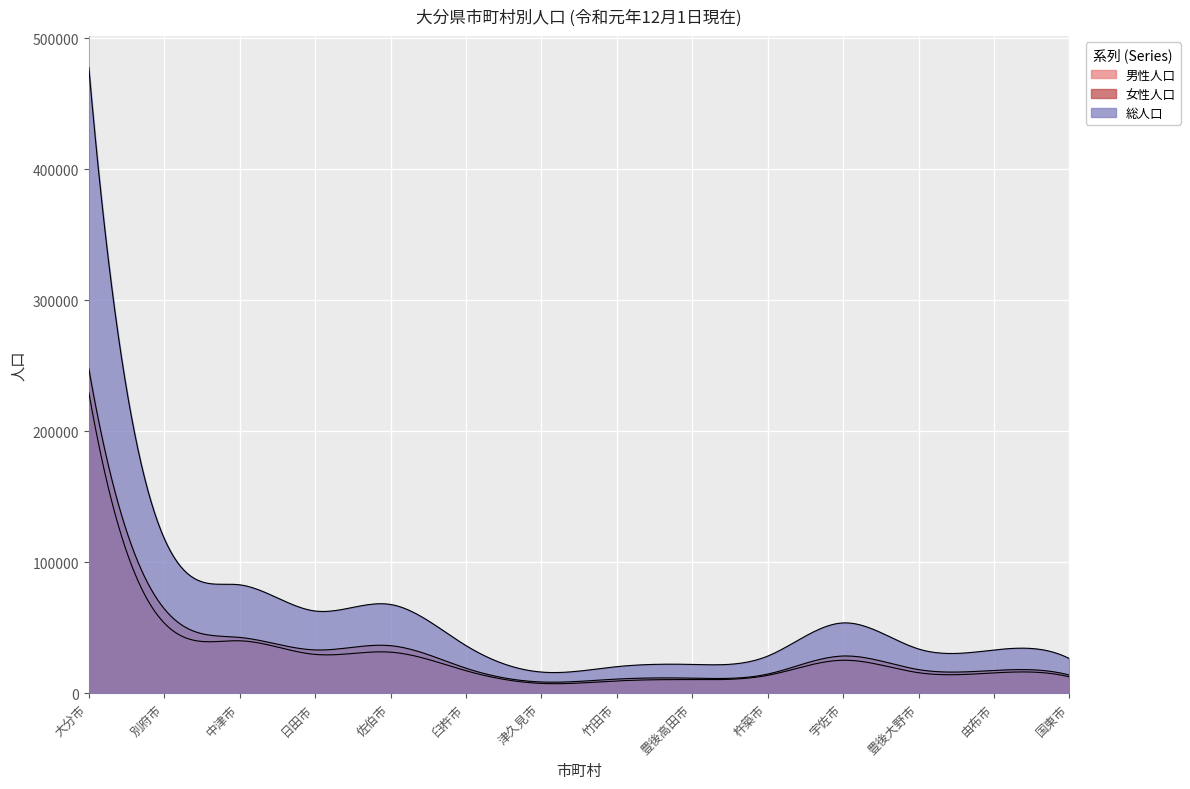

True or false: 総人口 has a value of 82820 at 中津市.

True